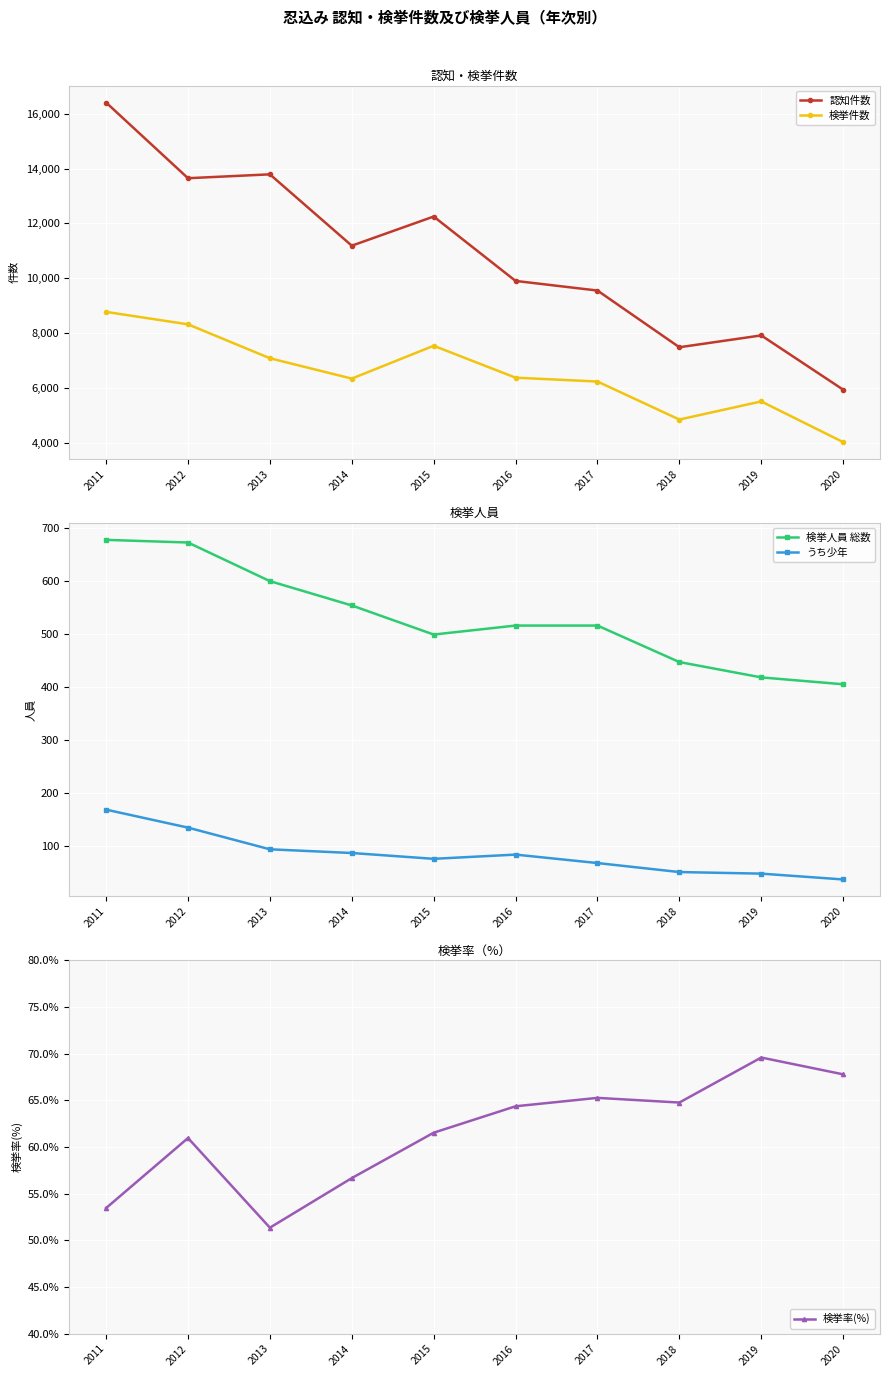

What are all the series names shown in the legend?

認知件数, 検挙件数, 検挙人員 総数, うち少年, 検挙率(%)